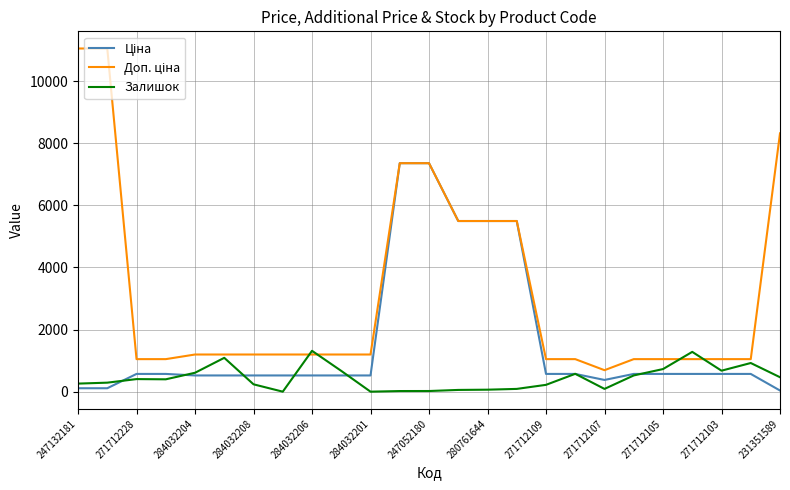

What is the maximum value shown in the chart?

11055.0